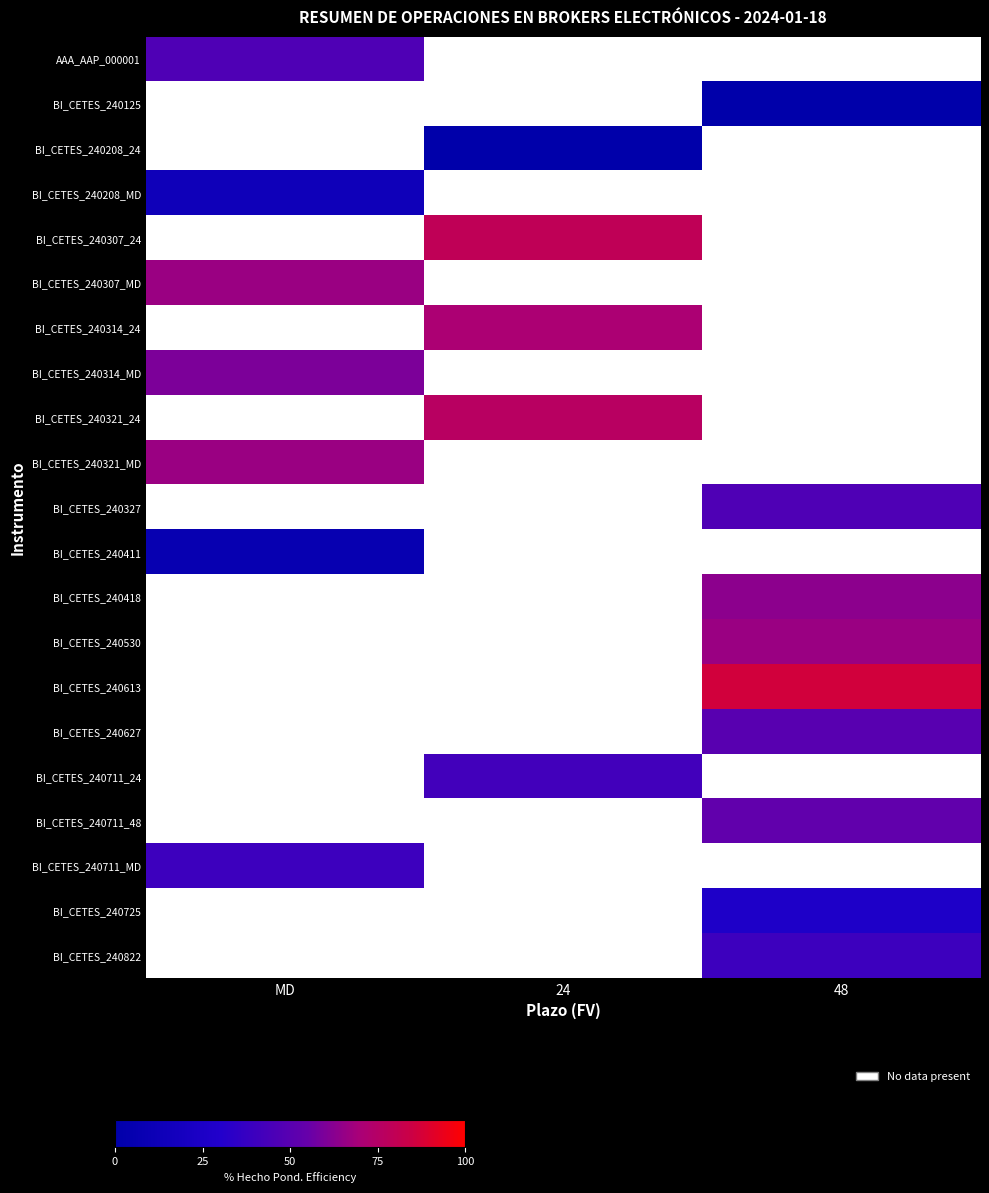

How many series are shown in this chart?

21